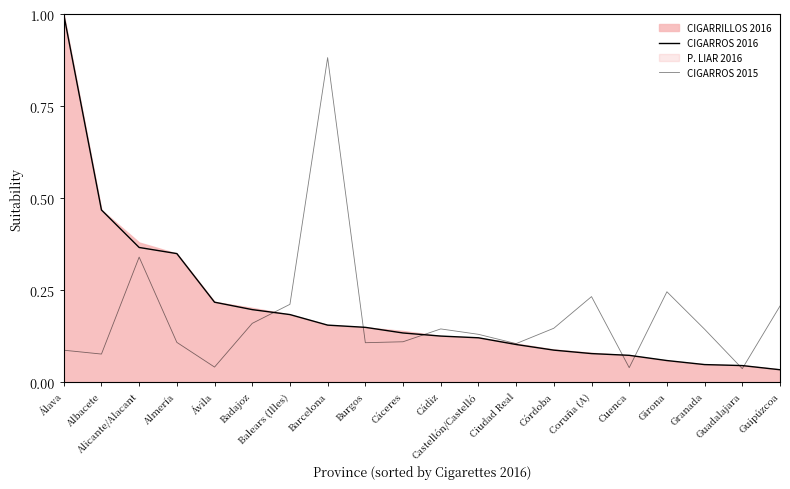

Reading left to right, list all the values displayed in this chart.

CIGARROS 2016: Álava=1.0	Albacete=0.5	Alicante/Alacant=0.4	Almería=0.3	Ávila=0.2	Badajoz=0.2	Balears (Illes)=0.2	Barcelona=0.2	Burgos=0.1	Cáceres=0.1	Cádiz=0.1	Castellón/Castelló=0.1	Ciudad Real=0.1	Córdoba=0.1	Coruña (A)=0.1	Cuenca=0.1	Girona=0.1	Granada=0.0	Guadalajara=0.0	Guipúzcoa=0.0
CIGARROS 2015: Álava=0.1	Albacete=0.1	Alicante/Alacant=0.3	Almería=0.1	Ávila=0.0	Badajoz=0.2	Balears (Illes)=0.2	Barcelona=0.9	Burgos=0.1	Cáceres=0.1	Cádiz=0.1	Castellón/Castelló=0.1	Ciudad Real=0.1	Córdoba=0.1	Coruña (A)=0.2	Cuenca=0.0	Girona=0.2	Granada=0.1	Guadalajara=0.0	Guipúzcoa=0.2